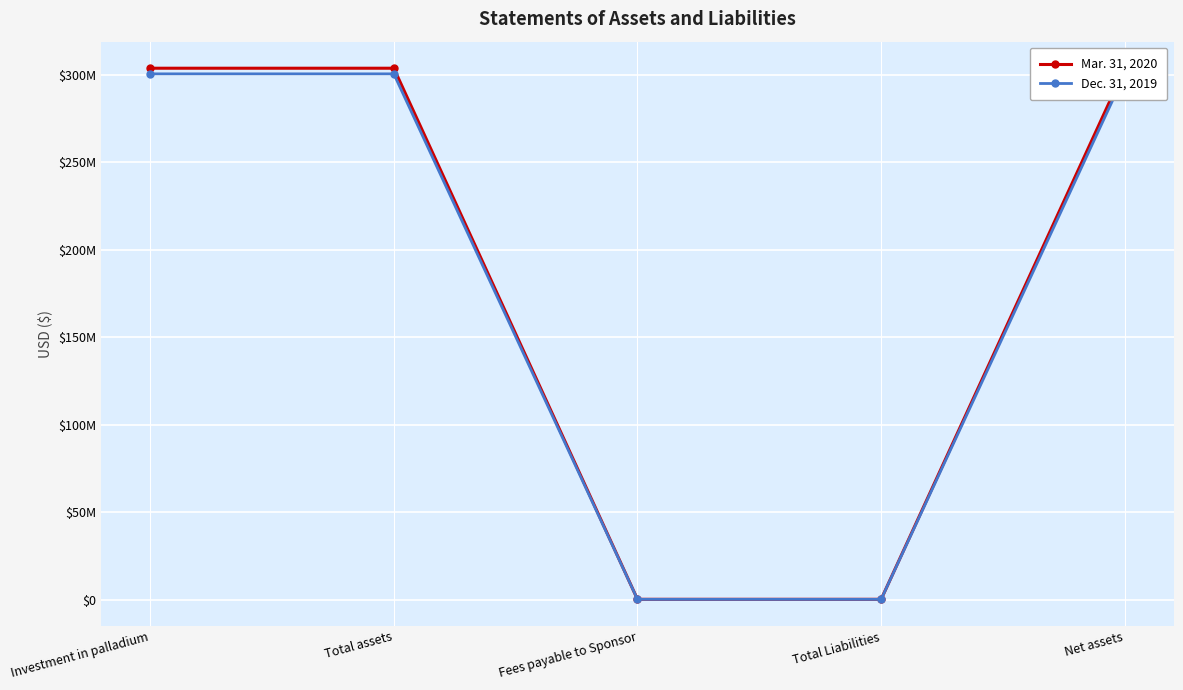

What are all the series names shown in the legend?

Mar. 31, 2020, Dec. 31, 2019